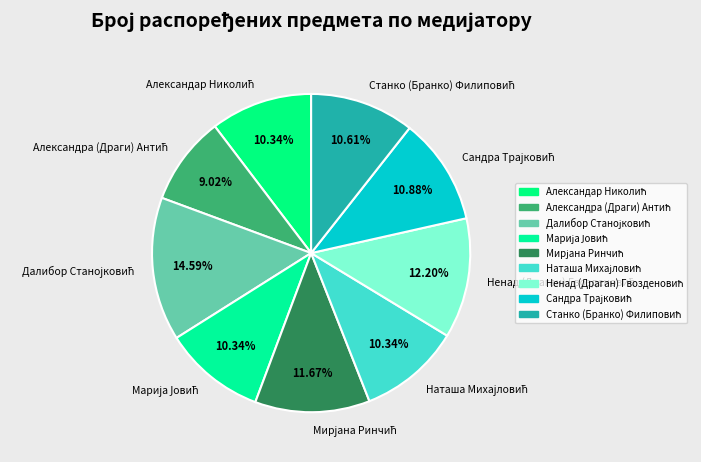

Is there a majority slice in this chart?

No